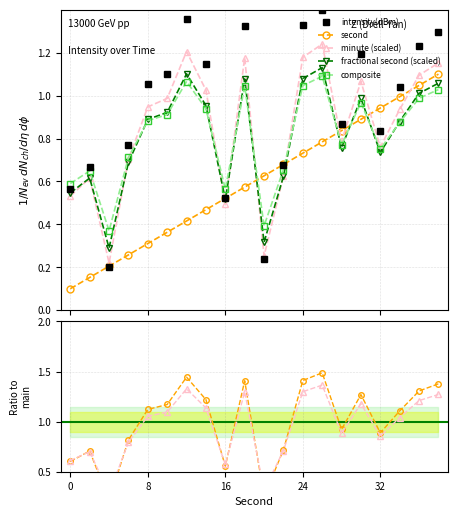

At how many categories does at least one series exceed 0?

20